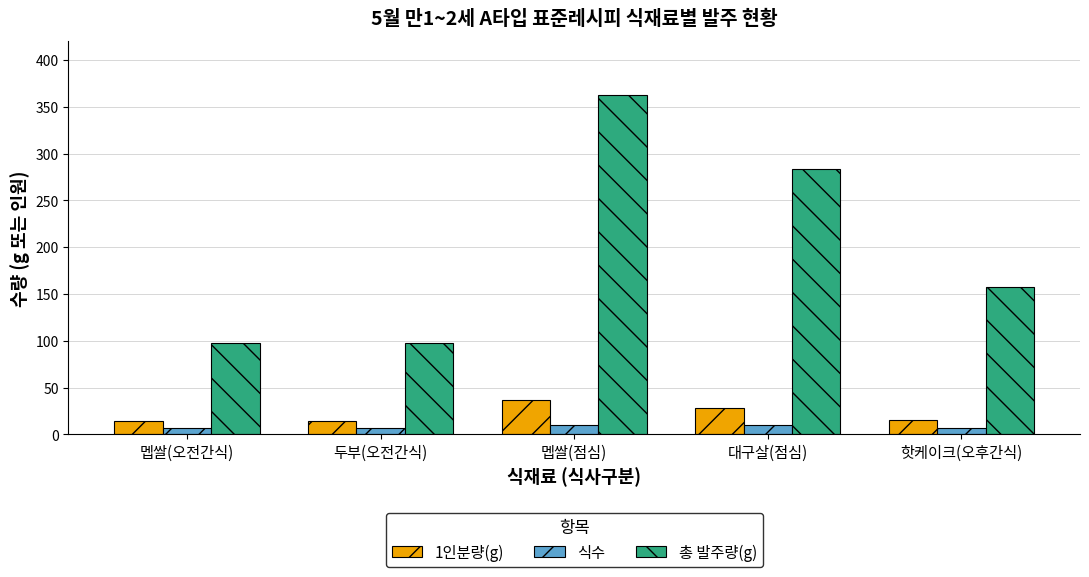

Reading left to right, transcribe all the data shown in this chart.

1인분량(g): 멥쌀(오전간식)=14.0	두부(오전간식)=14.0	멥쌀(점심)=36.3	대구살(점심)=28.4	핫케이크(오후간식)=15.8
식수: 멥쌀(오전간식)=7.0	두부(오전간식)=7.0	멥쌀(점심)=10.0	대구살(점심)=10.0	핫케이크(오후간식)=7.0
총 발주량(g): 멥쌀(오전간식)=98.0	두부(오전간식)=98.0	멥쌀(점심)=363.0	대구살(점심)=284.0	핫케이크(오후간식)=157.5